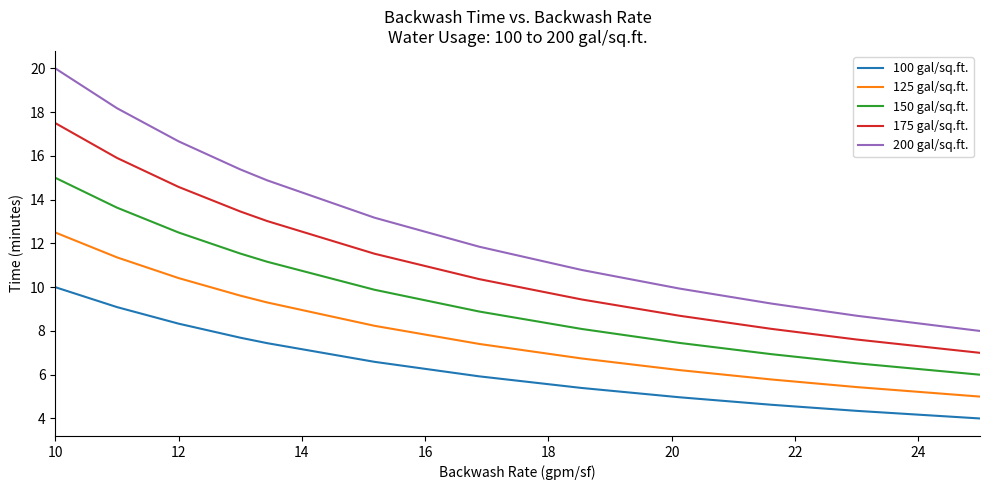

What are all the series names shown in the legend?

100 gal/sq.ft., 125 gal/sq.ft., 150 gal/sq.ft., 175 gal/sq.ft., 200 gal/sq.ft.